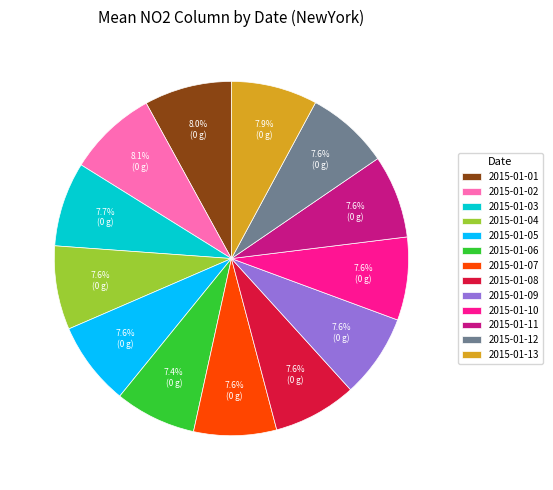

To the nearest percent, what portion does 2015-01-02 represent?

8%